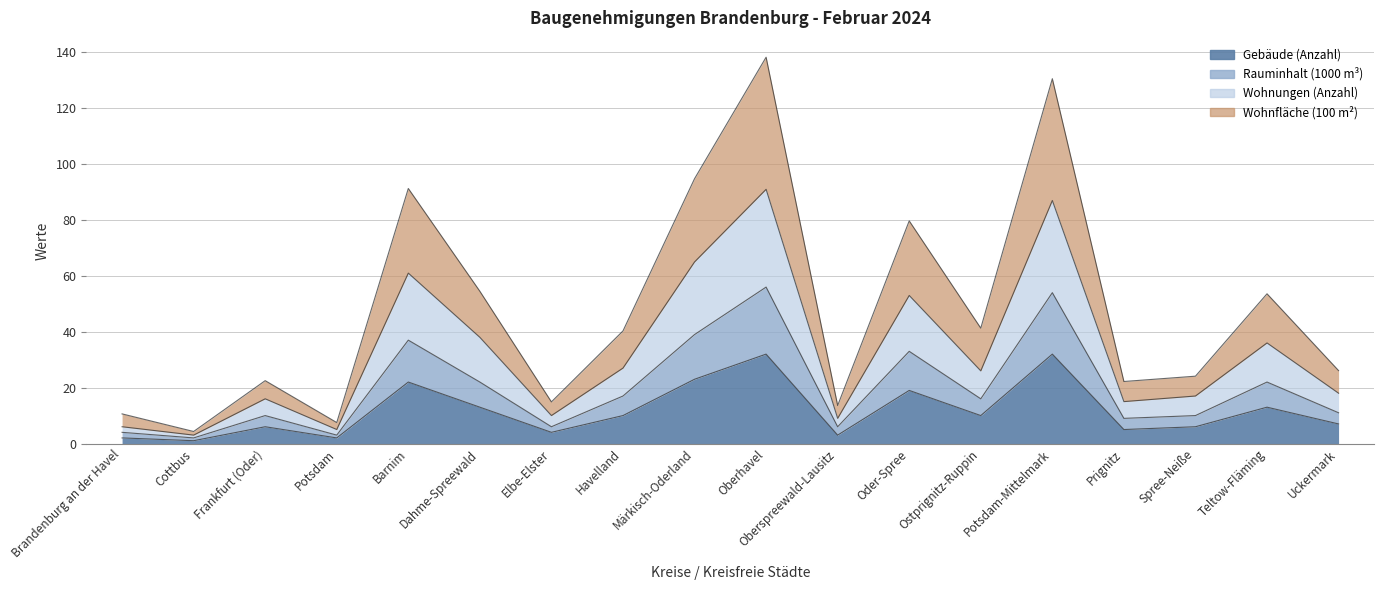

What are all the series names shown in the legend?

Gebäude (Anzahl), Rauminhalt (1000 m³), Wohnungen (Anzahl), Wohnfläche (100 m²)